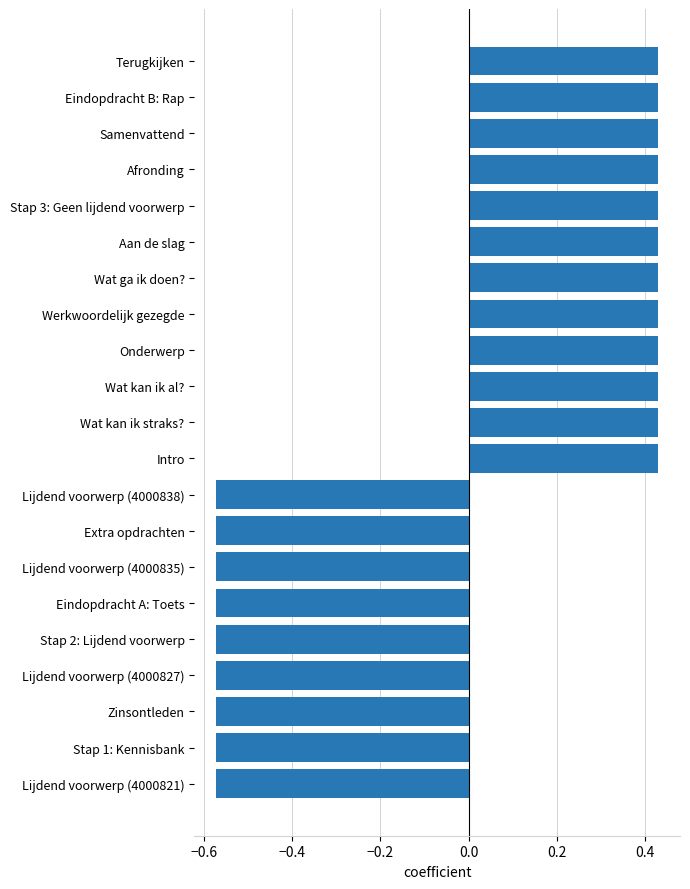

What is the difference between the second highest and second lowest values?

1.0